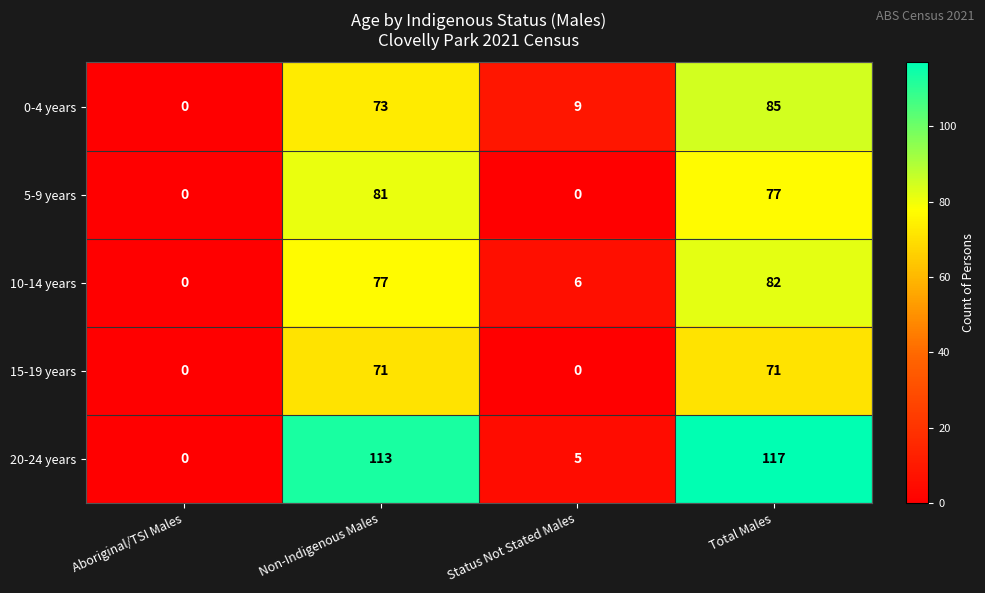

True or false: 5-9 years has a value of 41 at Non-Indigenous Males.

False